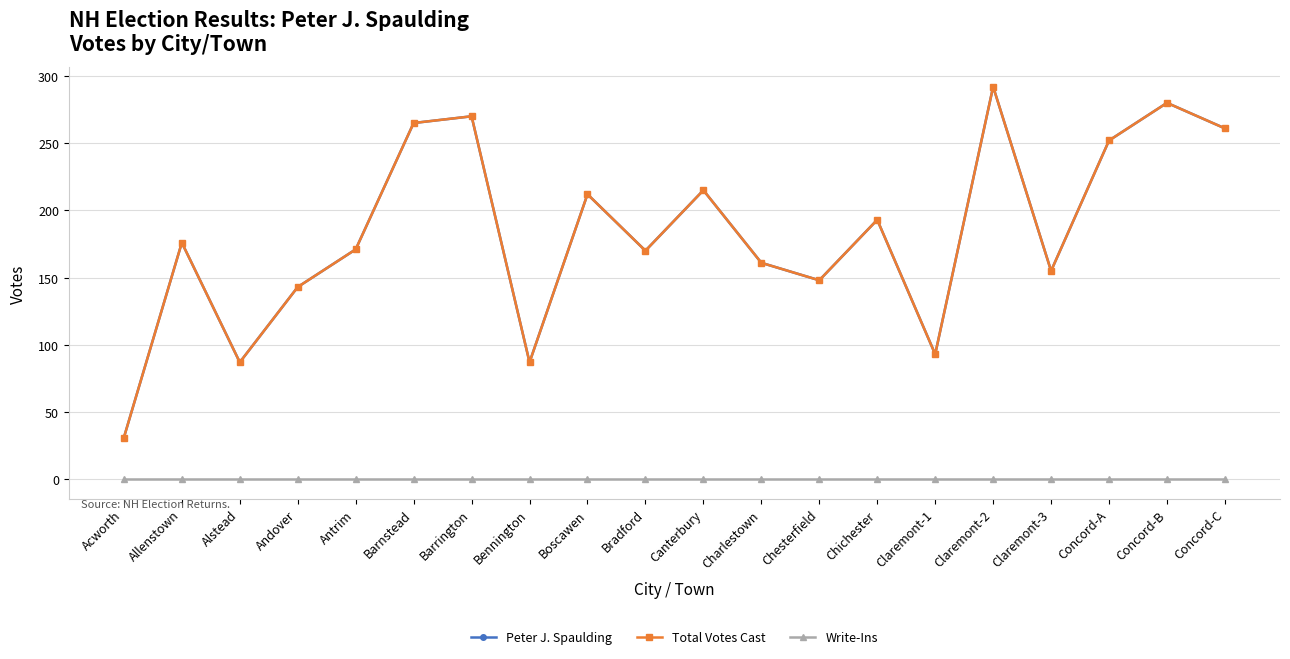

Which series has the largest range (max minus min)?

Peter J. Spaulding